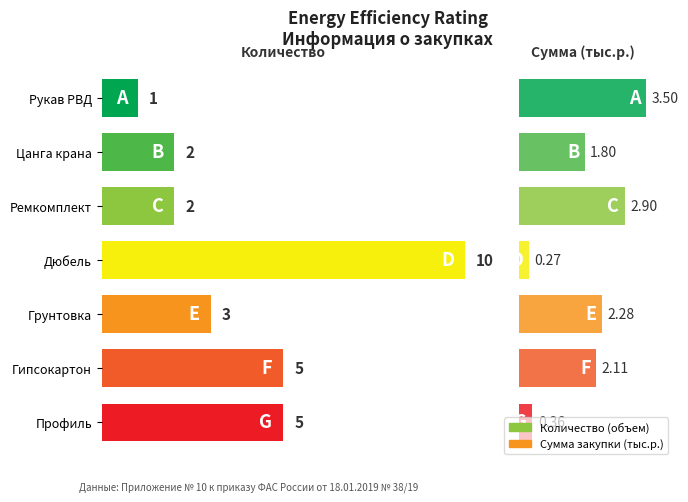

What is the smallest value displayed?

0.3